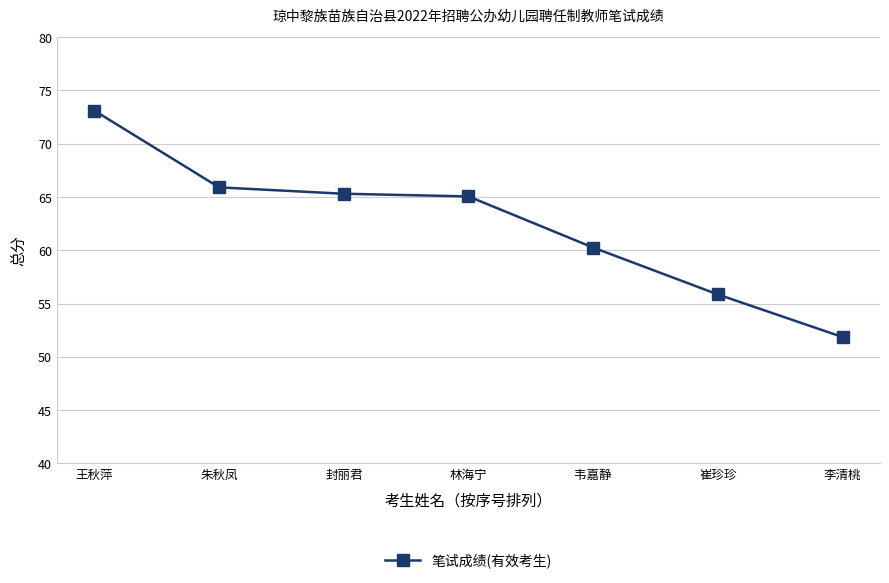

True or false: there are more than 1 points higher than both neighbors.

False